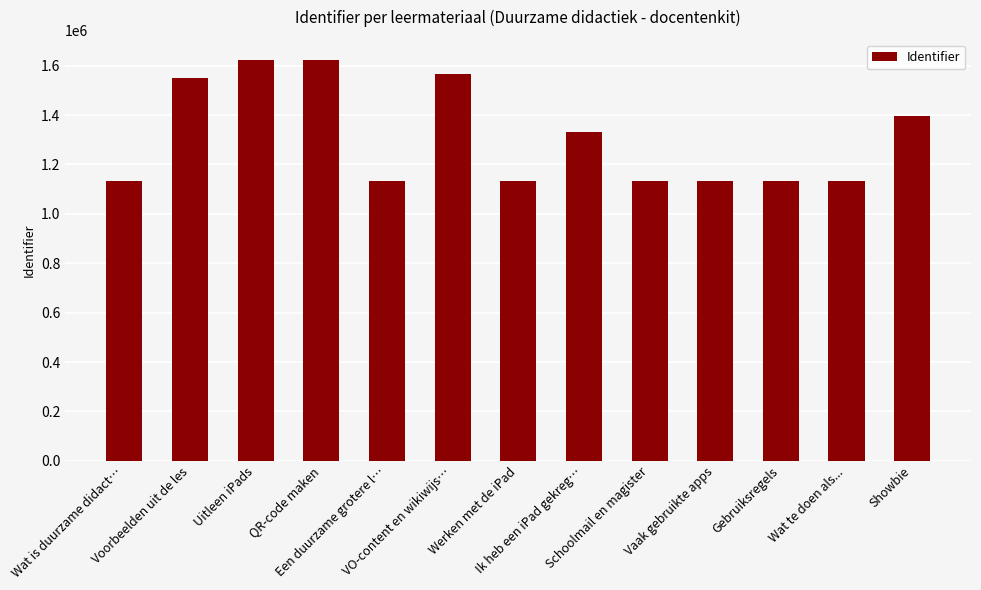

What is the smallest value displayed?

1131759